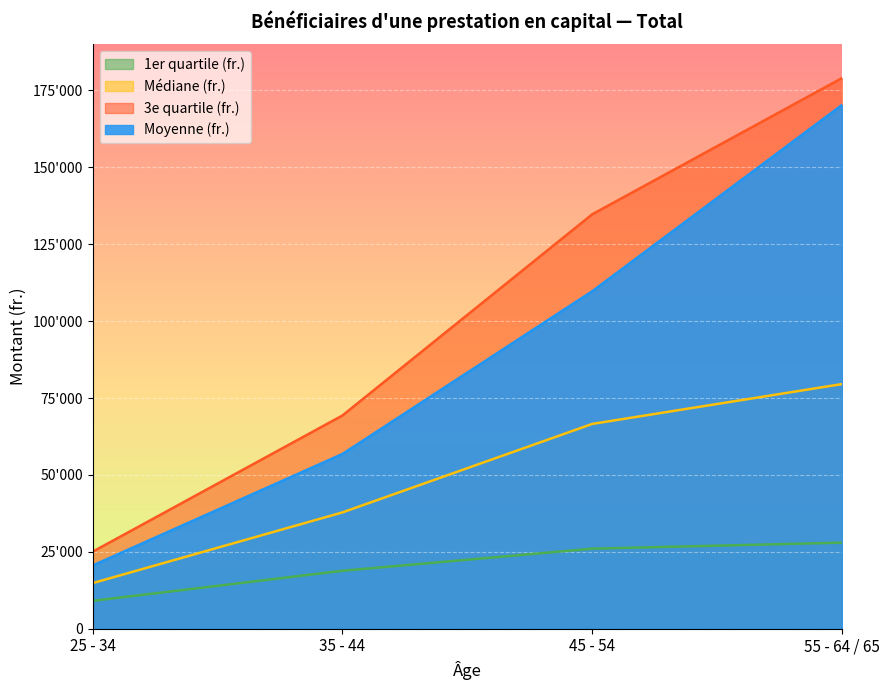

List the series in order of their overall mean, highest first.

3e quartile (fr.), Moyenne (fr.), Médiane (fr.), 1er quartile (fr.)